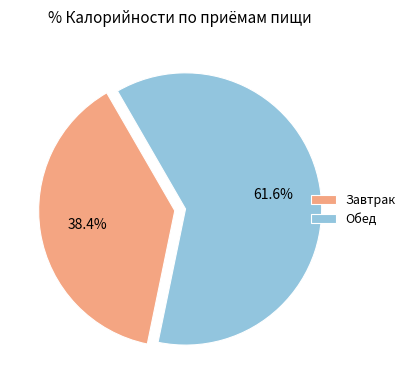

To the nearest percent, what is the difference between the Завтрак and Обед slice percentages?

23%